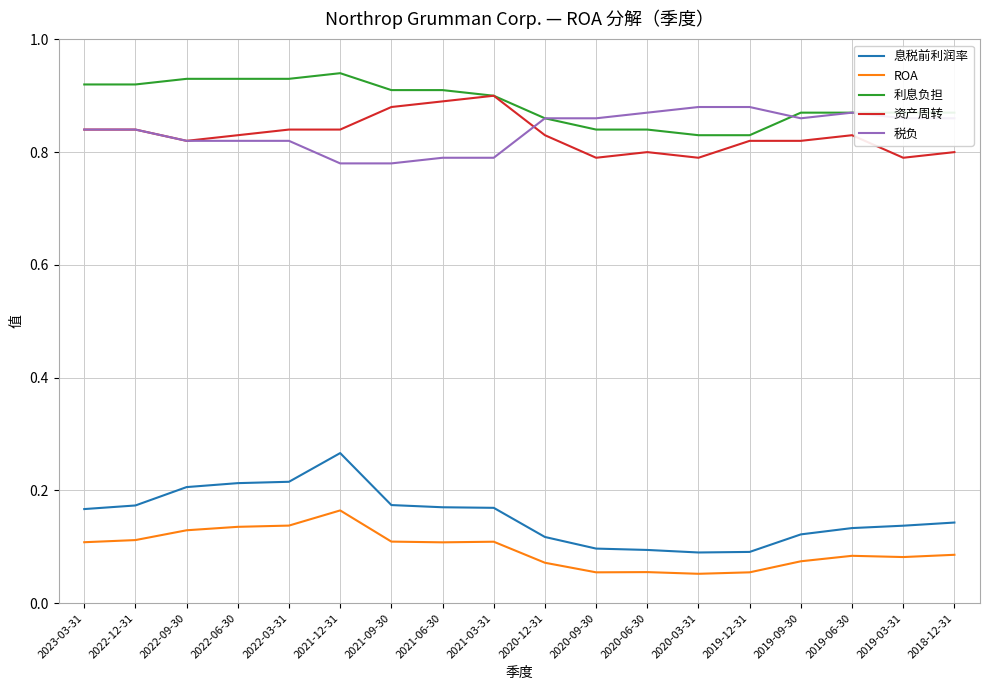

The 税负 series shows 1.1 at 2021-09-30. True or false?

False